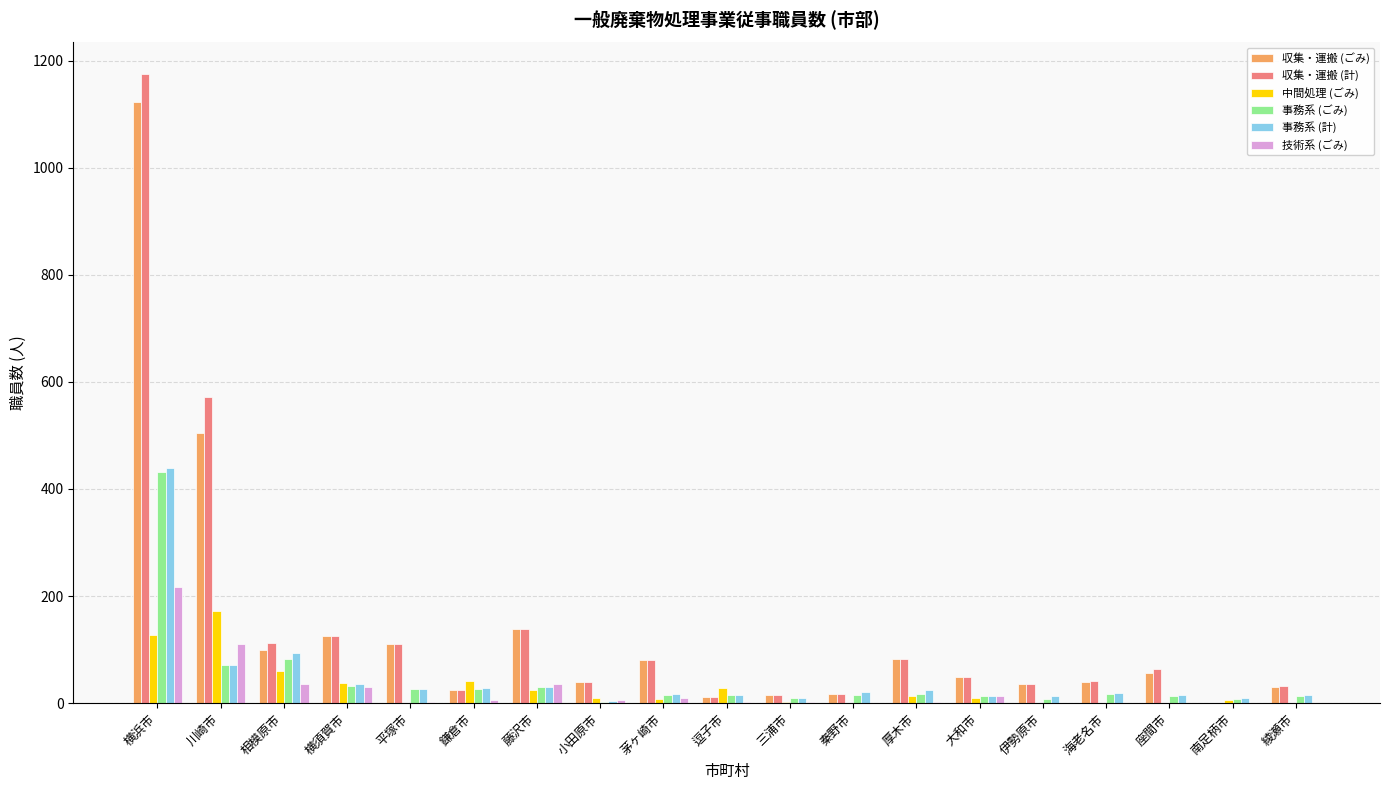

What is the maximum value for 収集・運搬 (計)?

1175